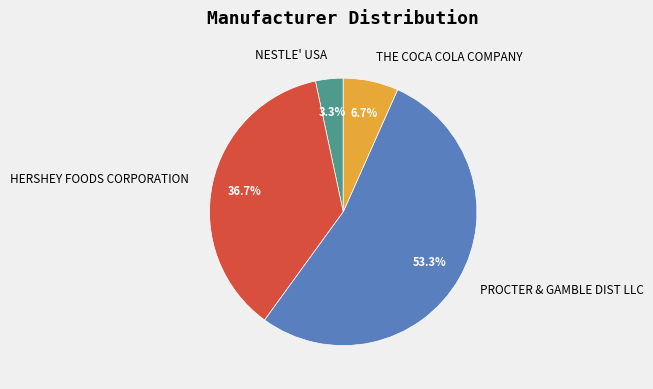

Which slice is the largest?

PROCTER & GAMBLE DIST LLC